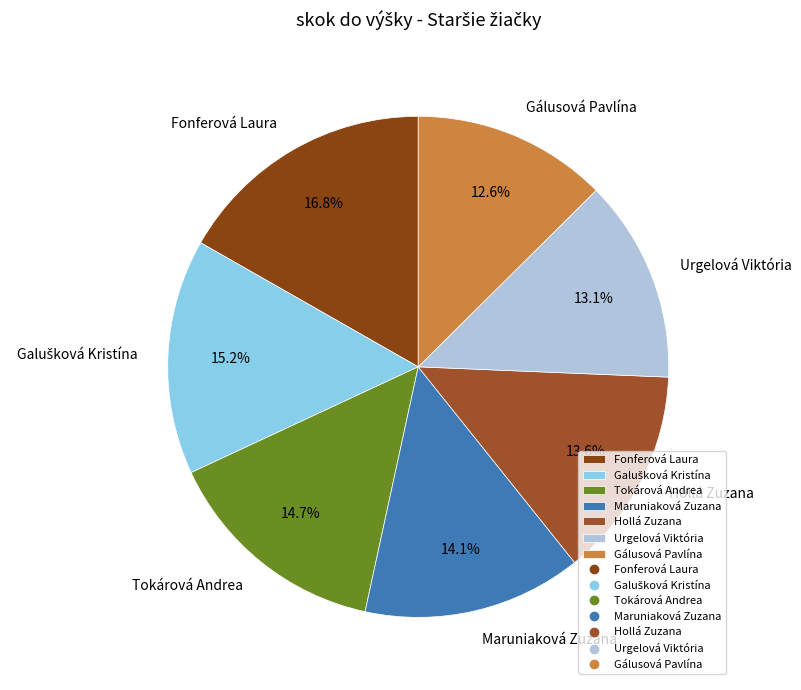

Which category has the biggest portion of the pie?

Fonferová Laura